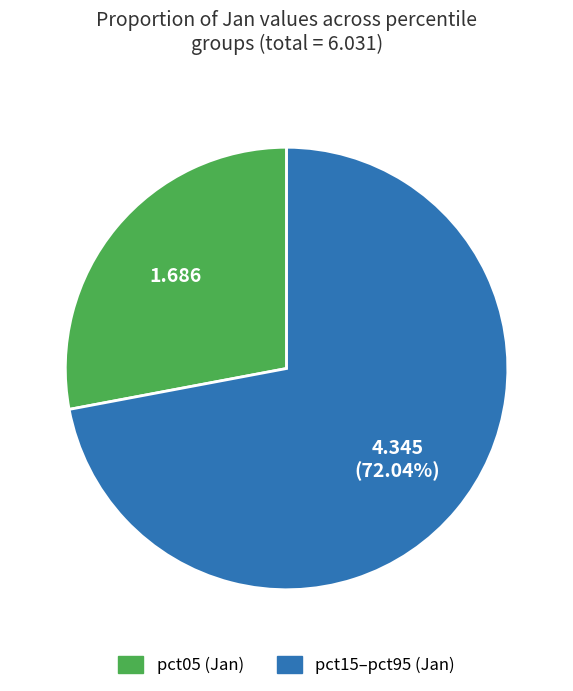

Does any single category account for the majority?

Yes